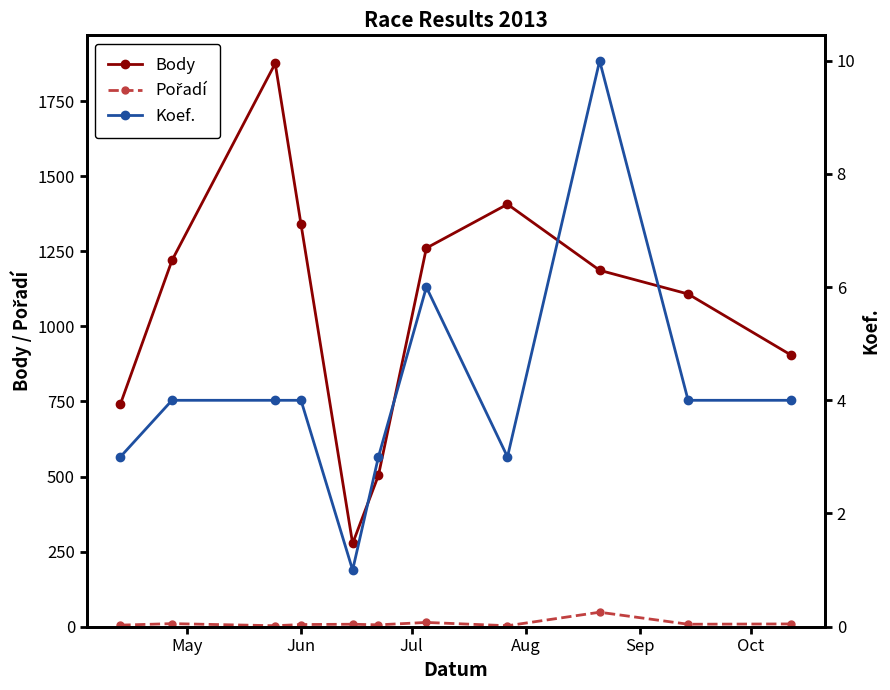

What is the maximum value shown in the chart?

1876